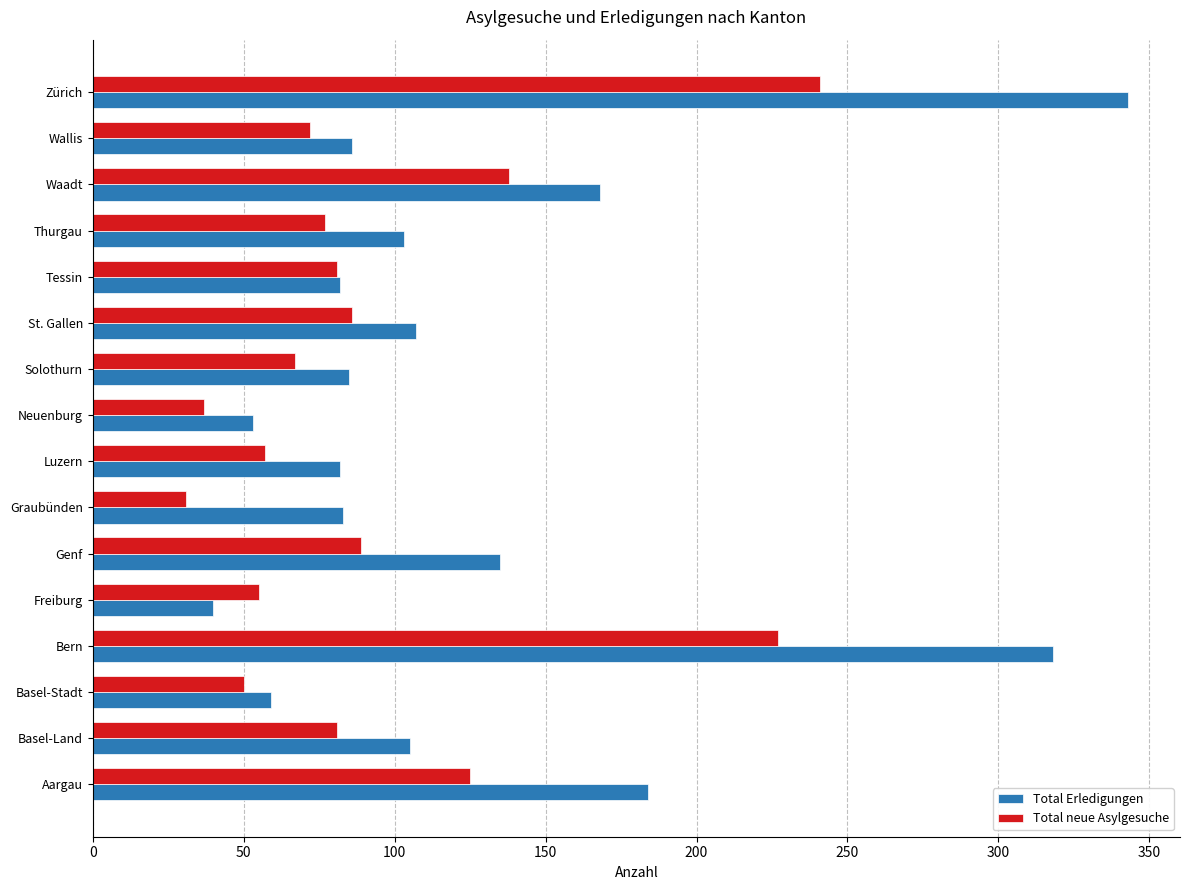

Which series has the widest spread of values?

Total Erledigungen